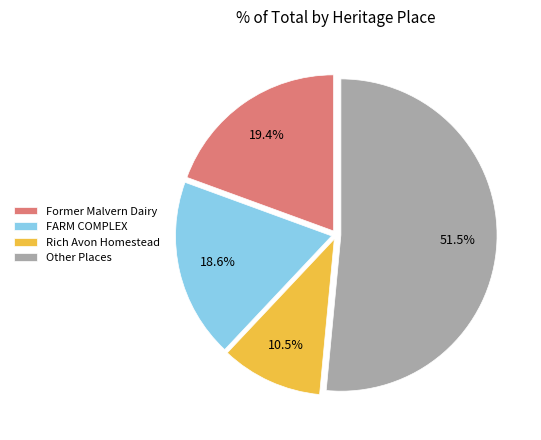

Approximately how many times larger is the value at Rich Avon Homestead compared to Former Malvern Dairy?

0.5